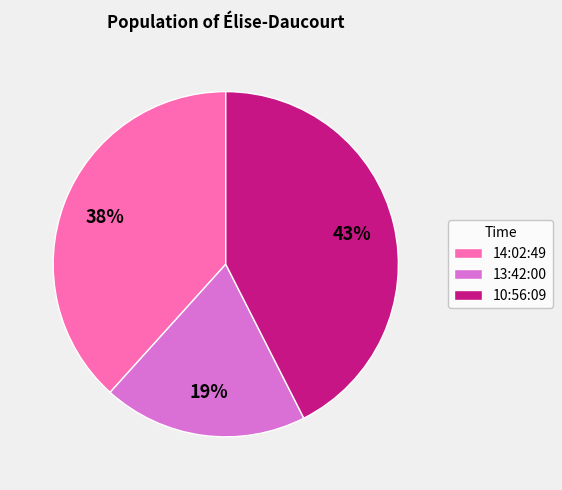

Do 10:56:09 and 13:42:00 together represent more than half of the pie?

Yes